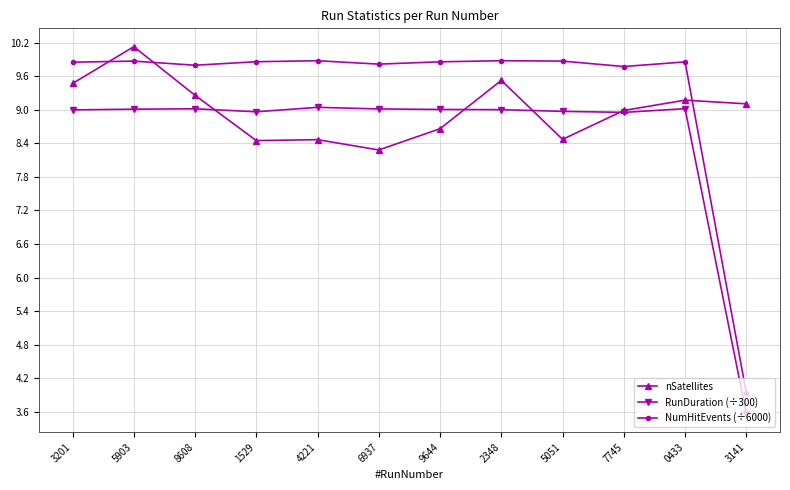

What value does the NumHitEvents (÷6000) series have at 3141?

3.9